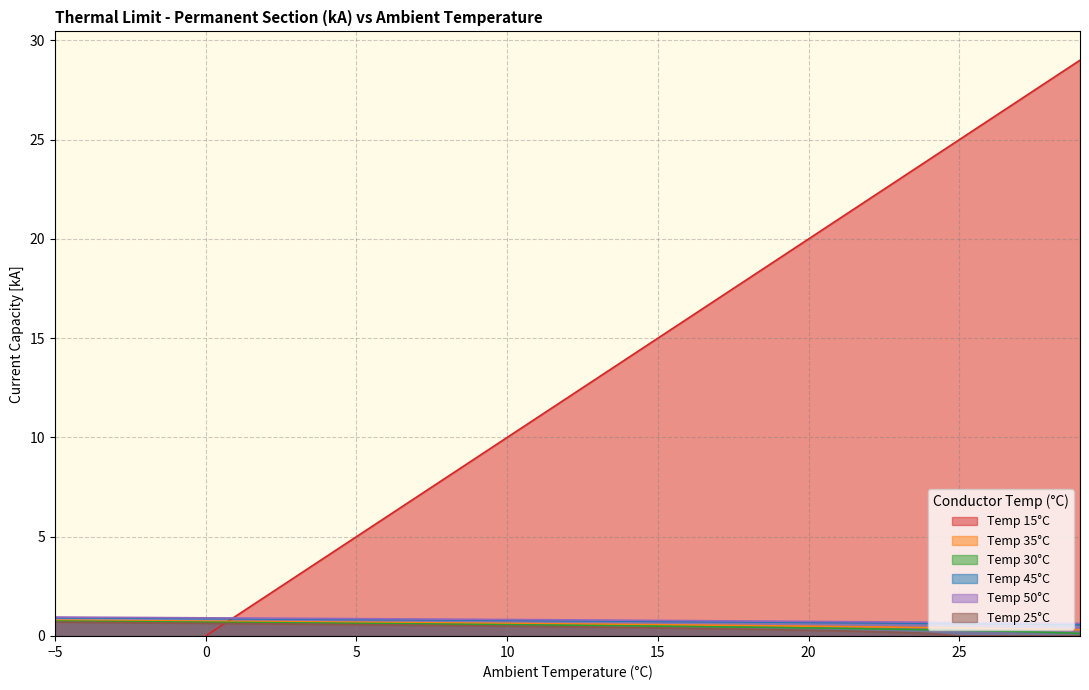

What value does the Temp 50°C series have at 14?

0.8